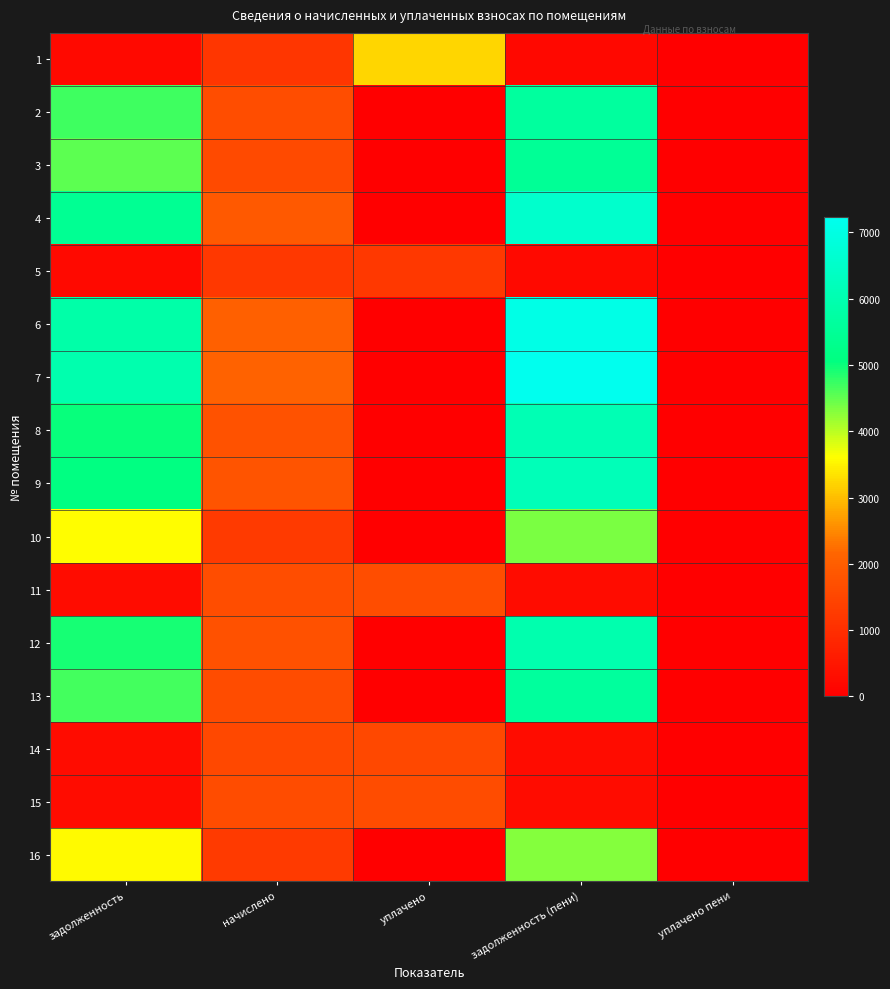

Reading left to right, what are all the values shown in this chart?

1: задолженность=200.6	начислено=1179.9	уплачено=3219.2	задолженность (пени)=196.7	уплачено пени=3.9
2: задолженность=4691.8	начислено=1647.7	уплачено=0.0	задолженность (пени)=5670.9	уплачено пени=0.0
3: задолженность=4538.6	начислено=1593.9	уплачено=0.0	задолженность (пени)=5485.6	уплачено пени=0.0
4: задолженность=5422.7	начислено=1904.4	уплачено=0.0	задолженность (пени)=6554.2	уплачено пени=0.0
5: задолженность=199.1	начислено=1194.4	уплачено=1194.4	задолженность (пени)=199.2	уплачено пени=0.4
6: задолженность=5847.1	начислено=2053.4	уплачено=0.0	задолженность (пени)=7067.2	уплачено пени=0.0
7: задолженность=5976.8	начислено=2099.0	уплачено=0.0	задолженность (пени)=7223.9	уплачено пени=0.0
8: задолженность=5021.9	начислено=1763.6	уплачено=0.0	задолженность (пени)=6069.8	уплачено пени=0.0
9: задолженность=5104.4	начислено=1792.6	уплачено=0.0	задолженность (пени)=6169.5	уплачено пени=0.0
10: задолженность=3607.3	начислено=1266.8	уплачено=0.0	задолженность (пени)=4360.0	уплачено пени=0.0
11: задолженность=275.3	начислено=1643.6	уплачено=1643.6	задолженность (пени)=273.9	уплачено пени=1.4
12: задолженность=4927.6	начислено=1730.5	уплачено=0.0	задолженность (пени)=5955.8	уплачено пени=0.0
13: задолженность=4656.4	начислено=1635.3	уплачено=0.0	задолженность (пени)=5628.1	уплачено пени=0.0
14: задолженность=256.7	начислено=1540.1	уплачено=1540.1	задолженность (пени)=256.7	уплачено пени=0.2
15: задолженность=271.2	начислено=1627.0	уплачено=1627.0	задолженность (пени)=271.2	уплачено пени=0.0
16: задолженность=3571.9	начислено=1254.4	уплачено=0.0	задолженность (пени)=4317.2	уплачено пени=0.0